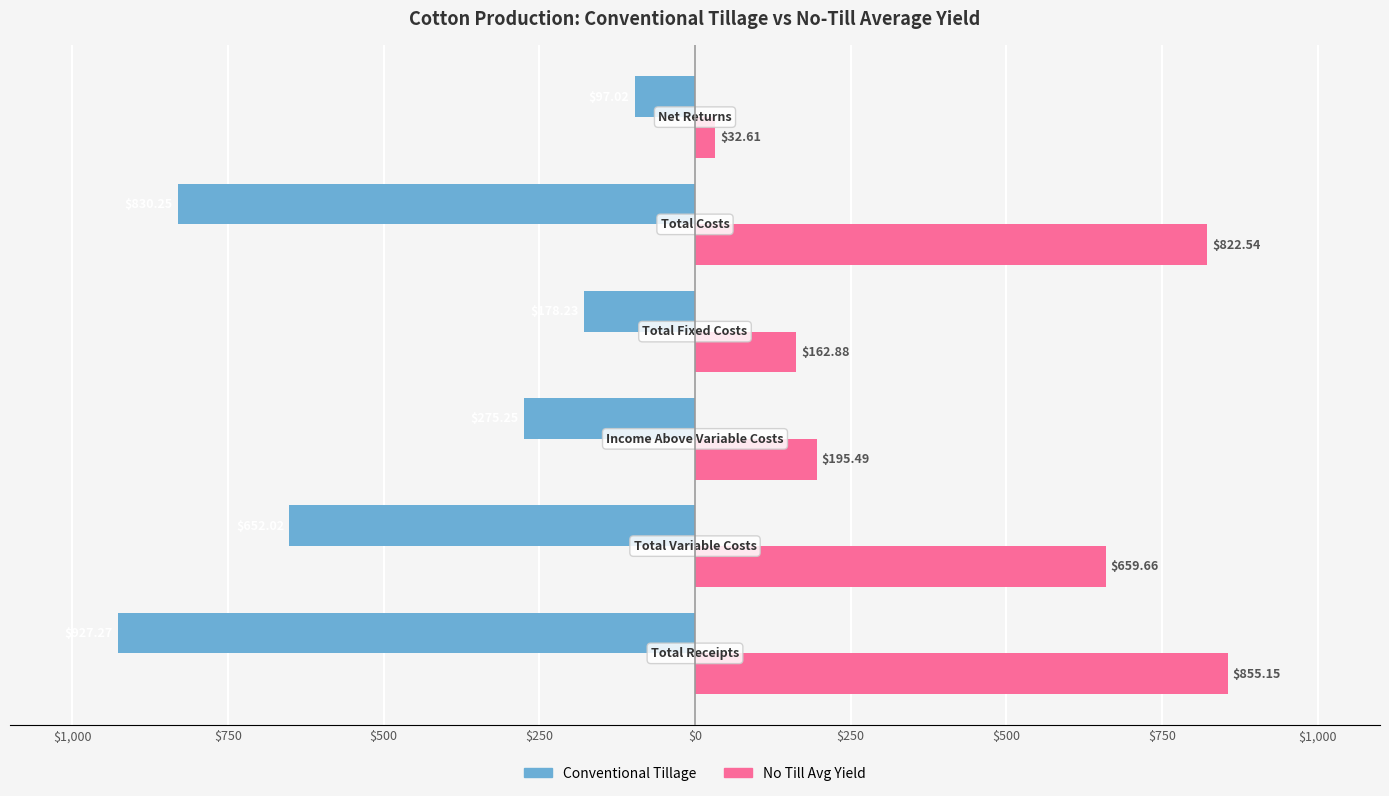

What are all the series names shown in the legend?

Conventional Tillage, No Till Avg Yield